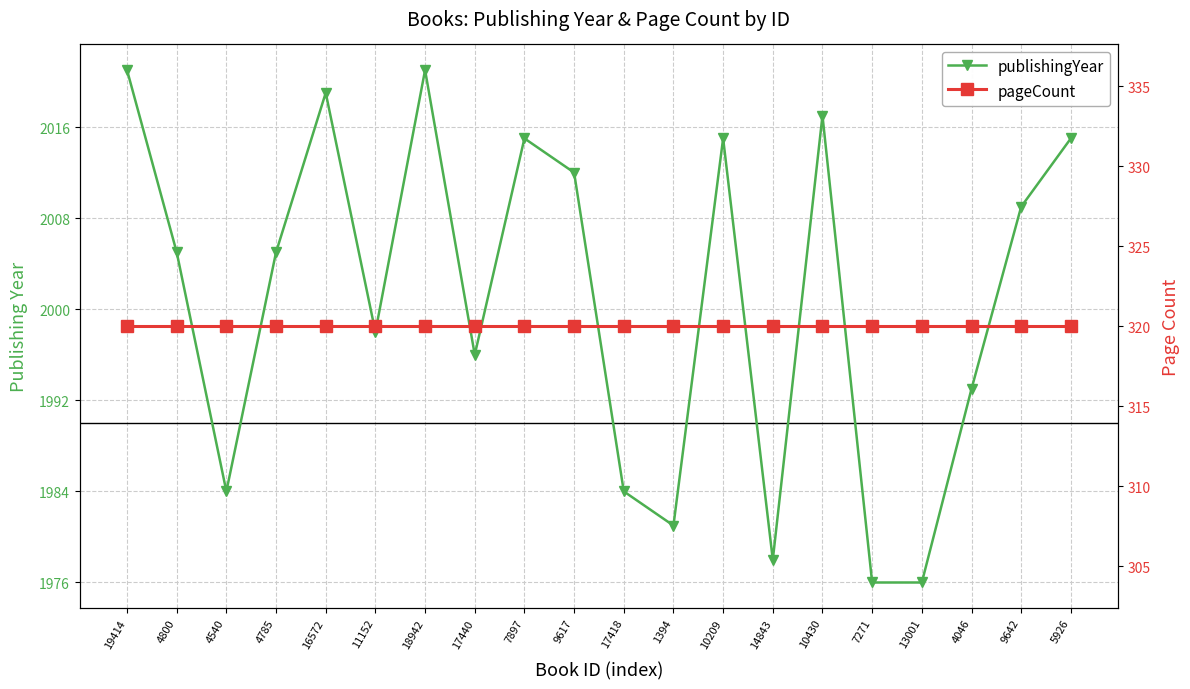

Reading left to right, what are all the values shown in this chart?

publishingYear: 2021	2005	1984	2005	2019	1998	2021	1996	2015	2012	1984	1981	2015	1978	2017	1976	1976	1993	2009	2015
pageCount: 320	320	320	320	320	320	320	320	320	320	320	320	320	320	320	320	320	320	320	320